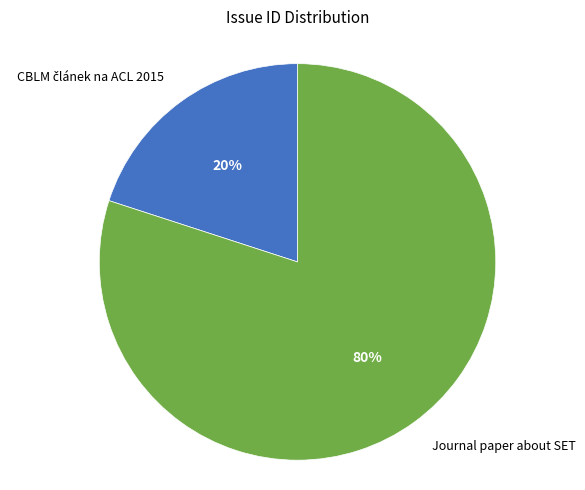

How many segments does this pie chart have?

2